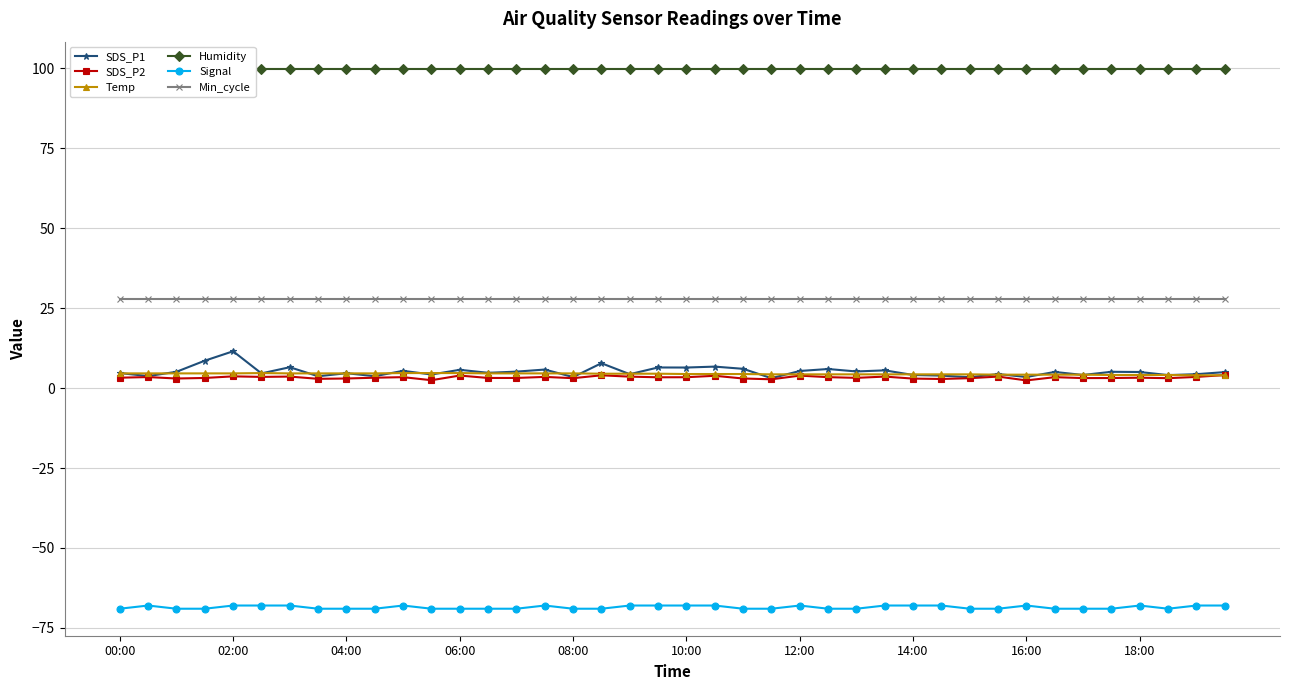

What are all the series names shown in the legend?

SDS_P1, SDS_P2, Temp, Humidity, Signal, Min_cycle